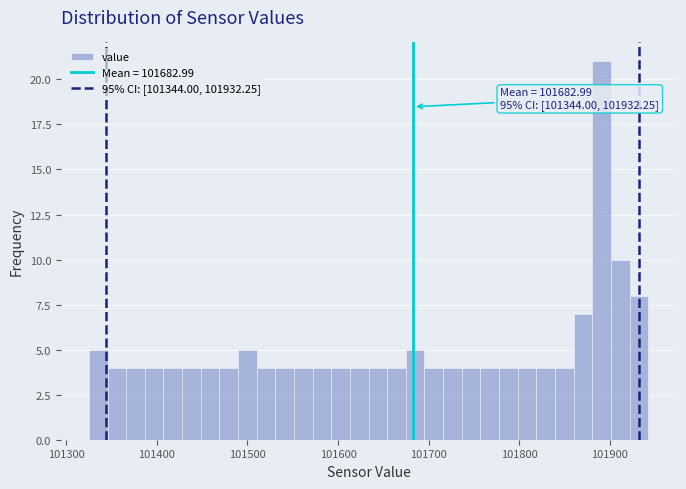

Read against the x-axis, roughly where is the centre of the tallest bar?

101890